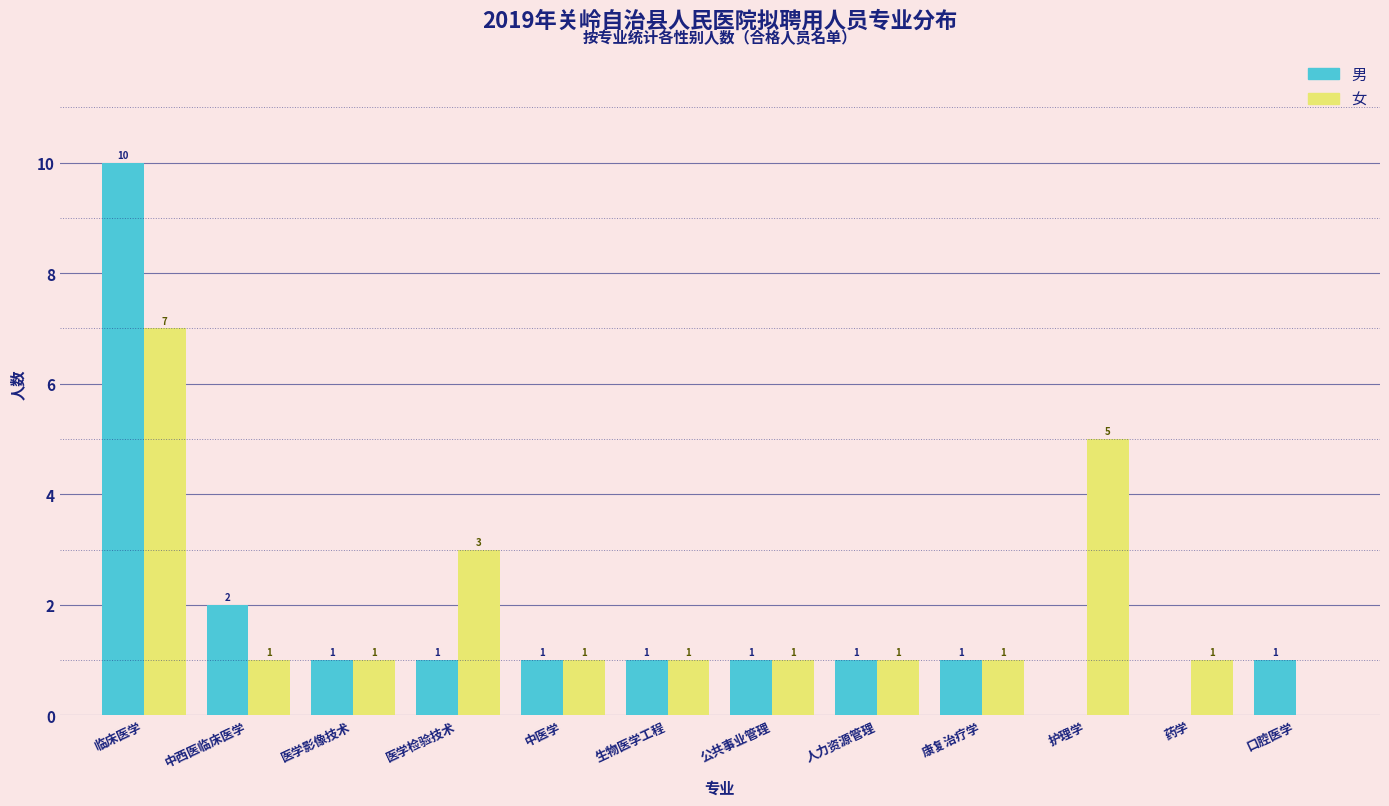

Reading right to left, what are all the values shown in this chart?

男: 口腔医学=1	药学=0	护理学=0	康复治疗学=1	人力资源管理=1	公共事业管理=1	生物医学工程=1	中医学=1	医学检验技术=1	医学影像技术=1	中西医临床医学=2	临床医学=10
女: 口腔医学=0	药学=1	护理学=5	康复治疗学=1	人力资源管理=1	公共事业管理=1	生物医学工程=1	中医学=1	医学检验技术=3	医学影像技术=1	中西医临床医学=1	临床医学=7